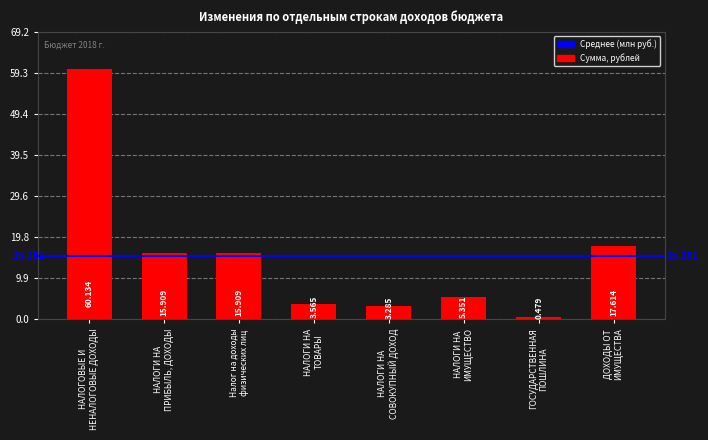

Does the chart contain any negative values?

No